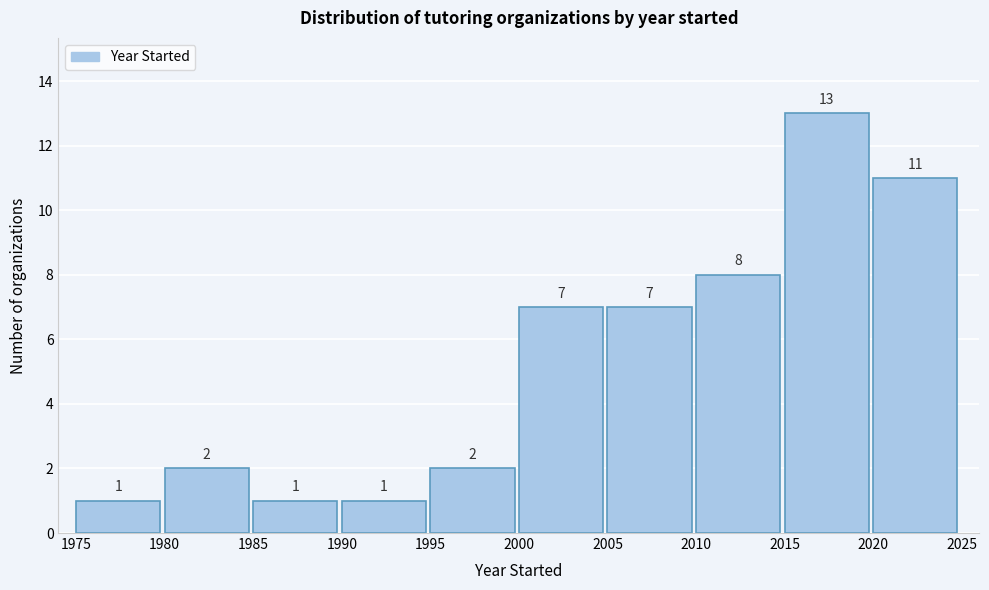

Reading left to right, transcribe this chart: for each bar, give the range it covers on the x-axis and its height.

1975 to 1980: 1
1980 to 1985: 2
1985 to 1990: 1
1990 to 1995: 1
1995 to 2000: 2
2000 to 2005: 7
2005 to 2010: 7
2010 to 2015: 8
2015 to 2020: 13
2020 to 2025: 11